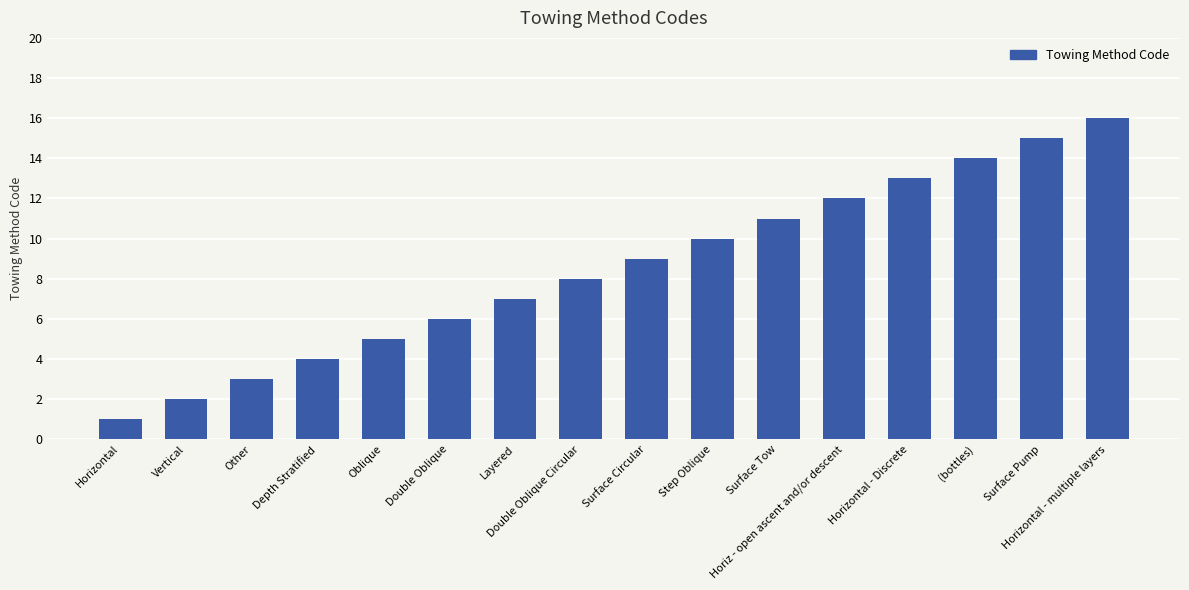

Which label corresponds to the largest value in the chart?

Horizontal - multiple layers